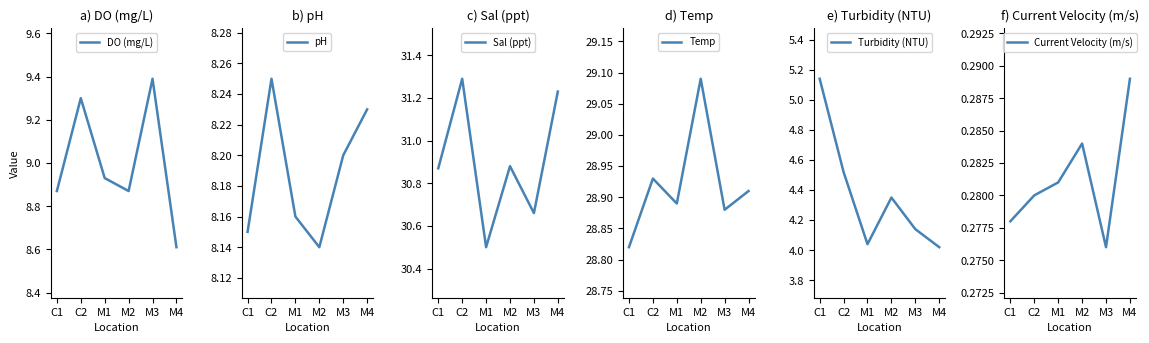

What is the difference between the highest and lowest values at C2?

31.0